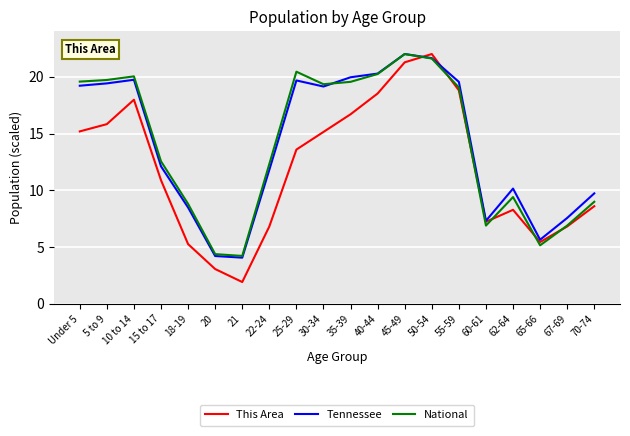

After their last crossing, which series has the higher values: Tennessee or This Area?

Tennessee